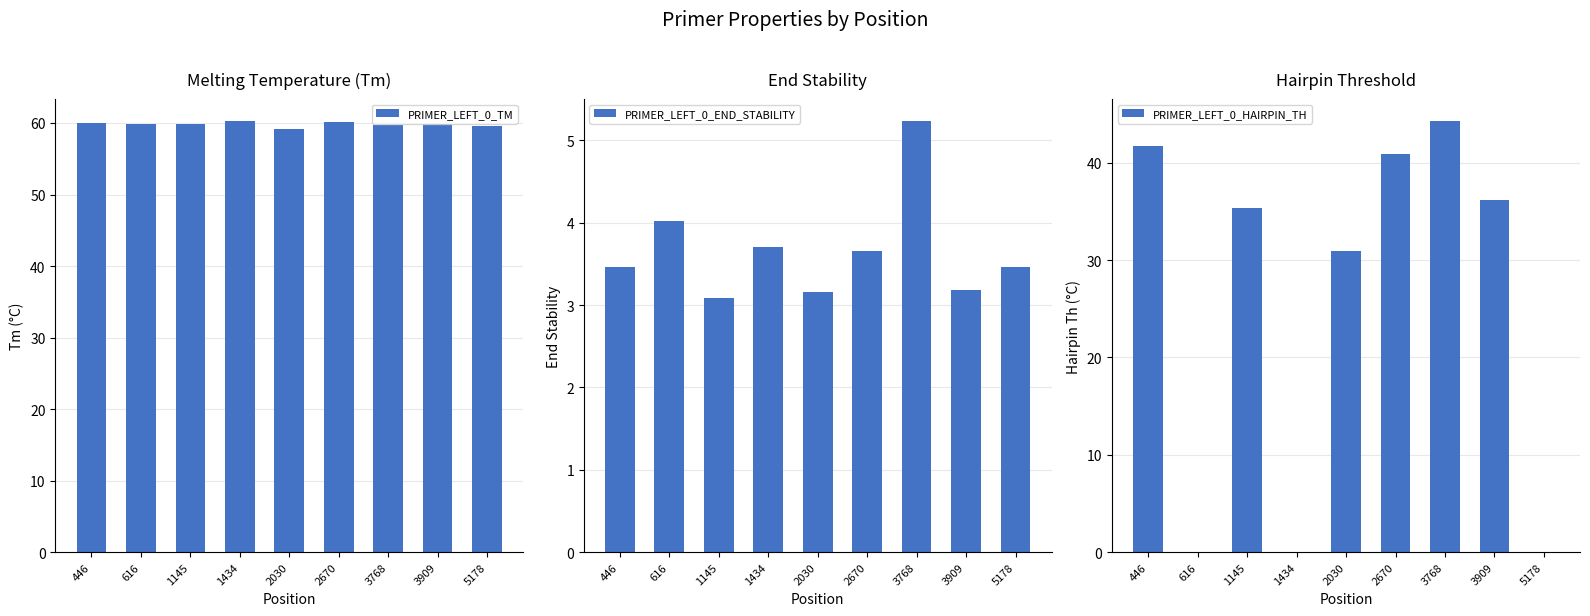

The PRIMER_LEFT_0_TM series shows 30.7 at 1434. True or false?

False